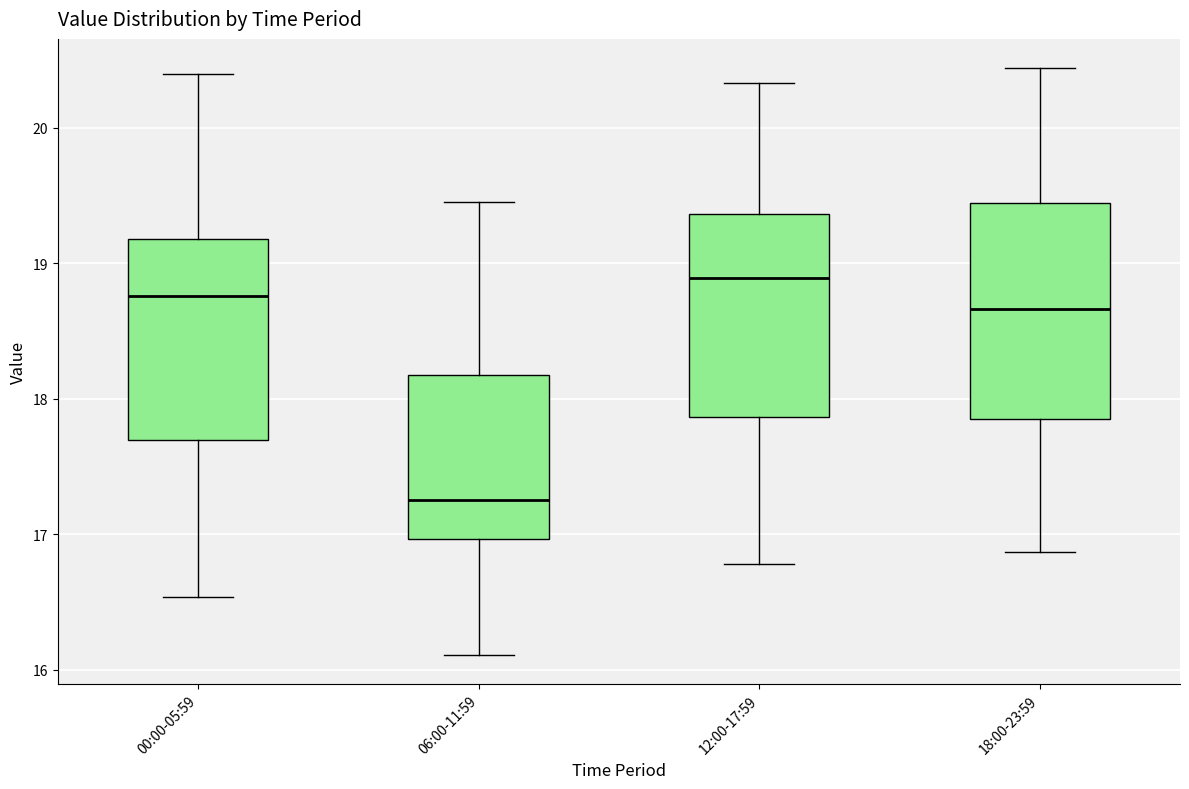

Which box's median line is the highest?

12:00-17:59